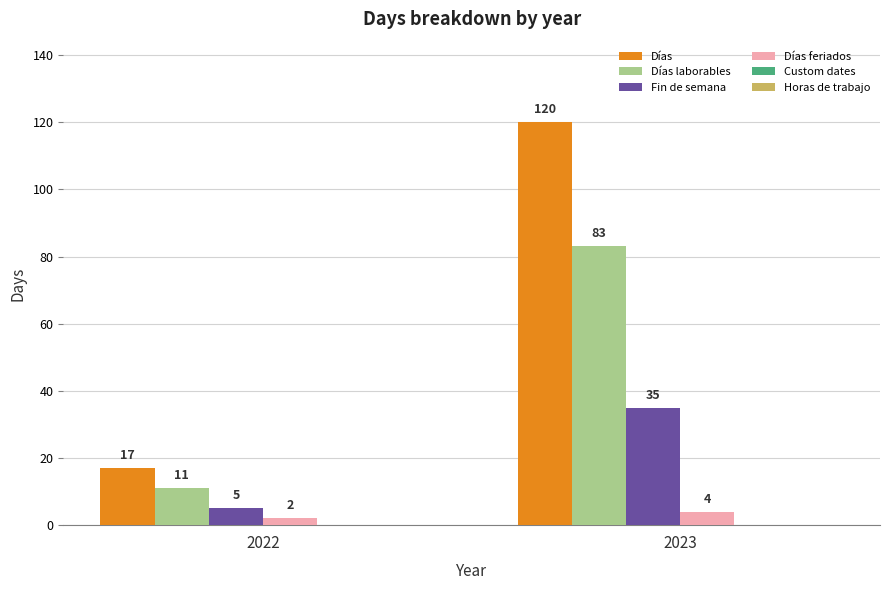

List the series in order of their peak value, lowest first.

Días feriados, Fin de semana, Días laborables, Días